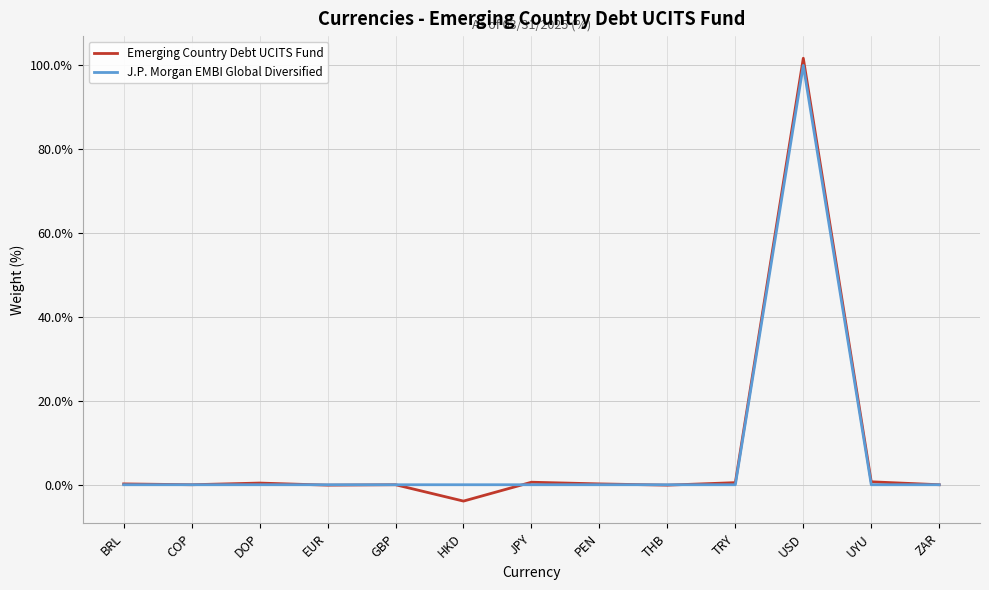

At which label does J.P. Morgan EMBI Global Diversified reach its peak?

USD